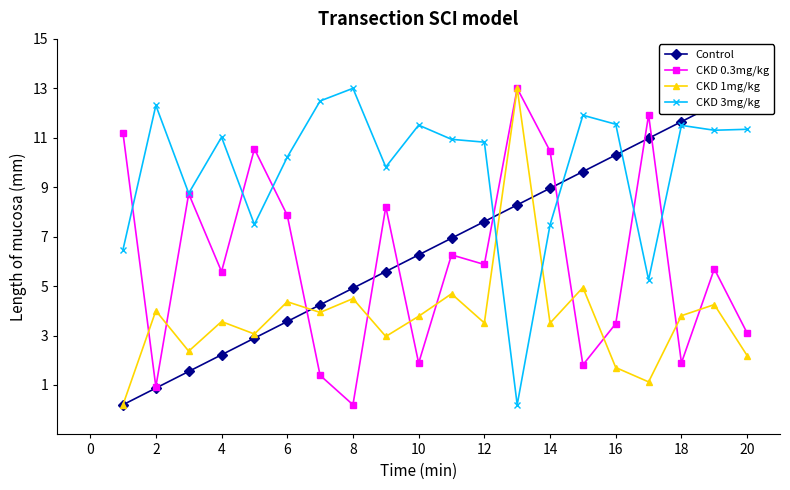

At how many categories does at least one series exceed 11?

13